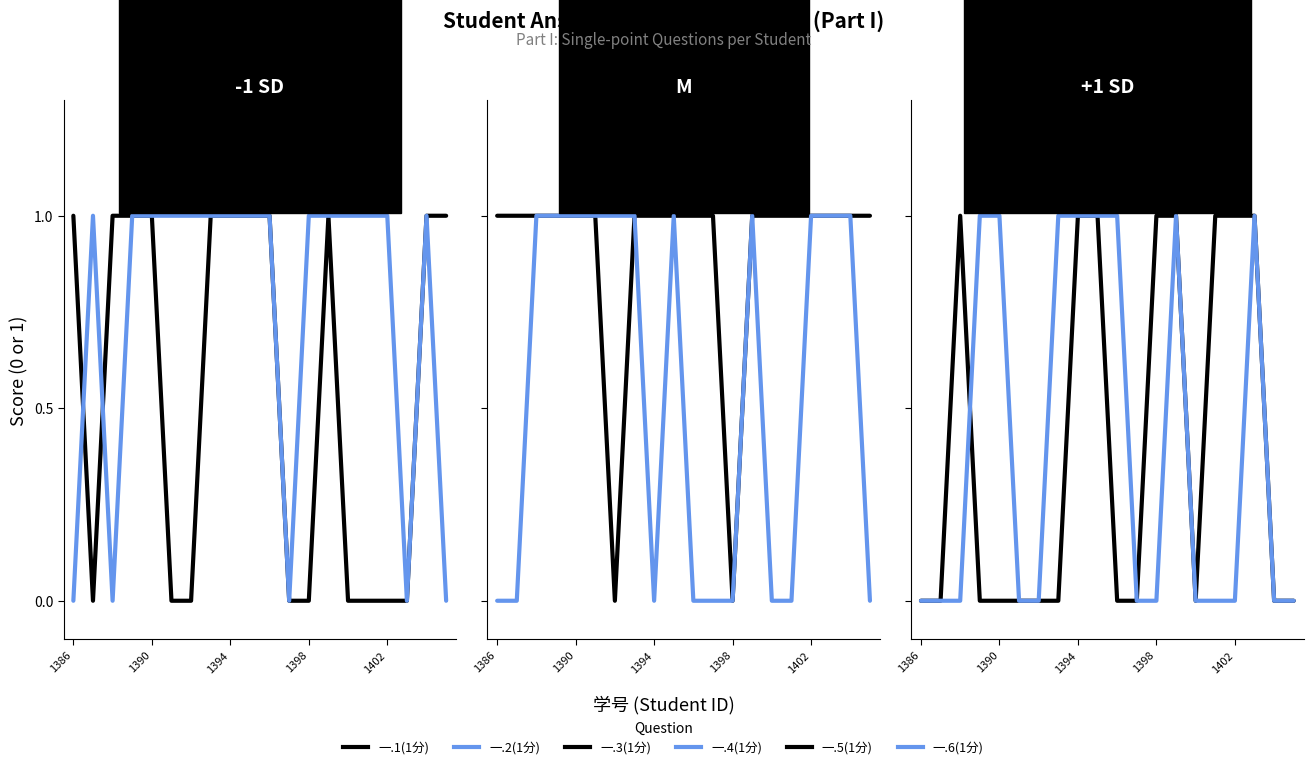

What are all the series names shown in the legend?

一.1(1分), 一.2(1分), 一.3(1分), 一.4(1分), 一.5(1分), 一.6(1分)